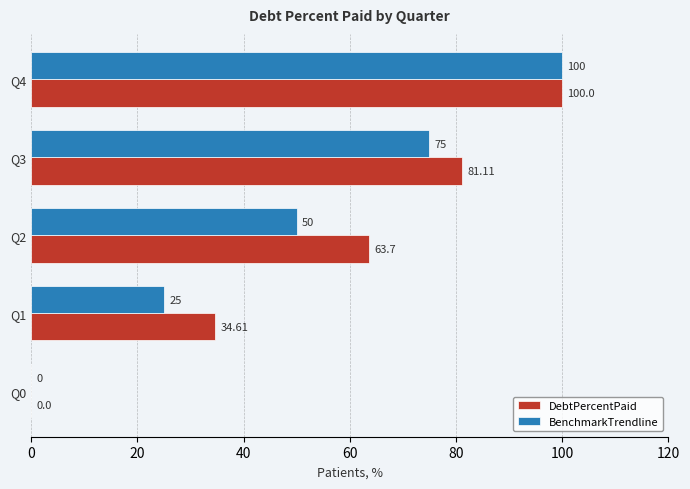

Which series changed the most between Q0 and Q1?

DebtPercentPaid